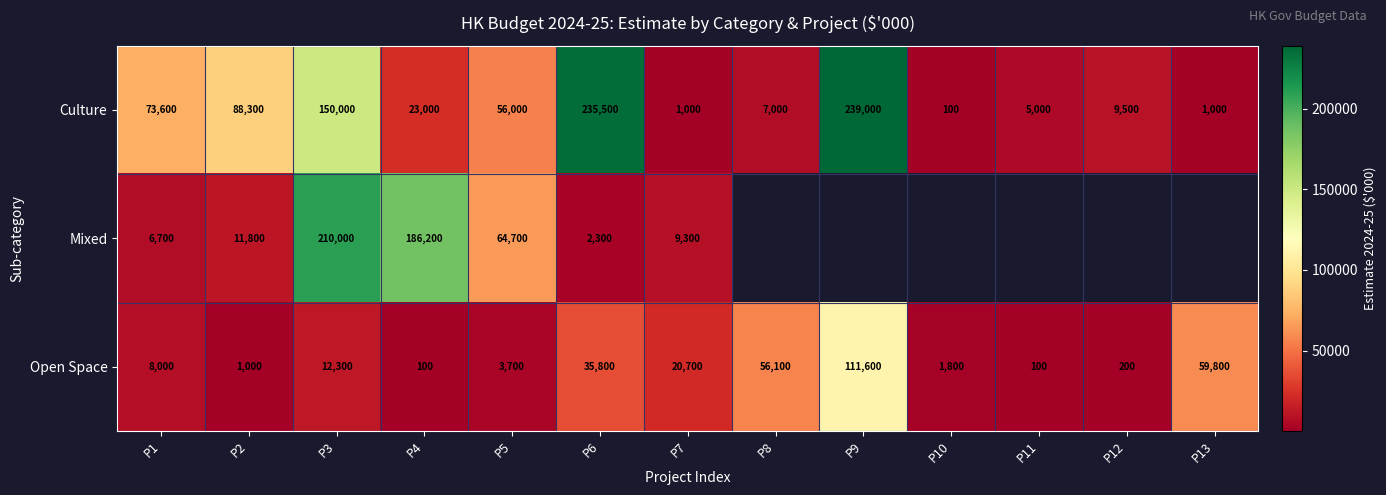

Count the number of data series in this chart.

3